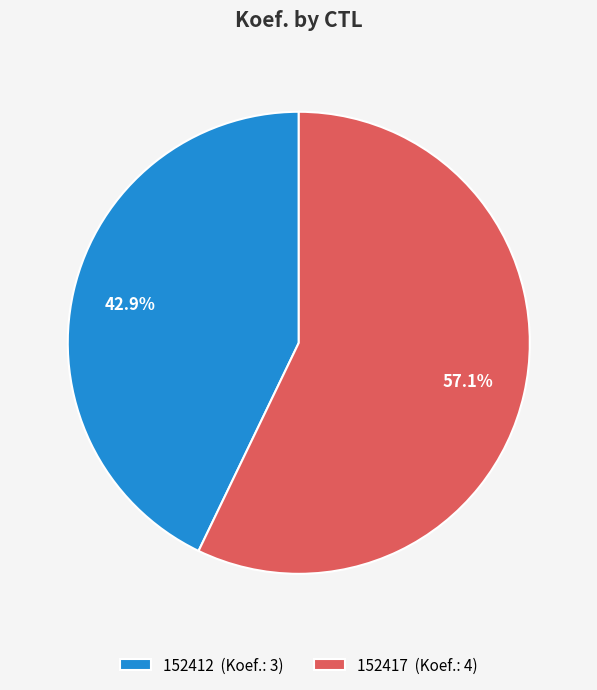

What percentage is the 152412 slice, to the nearest percent?

43%